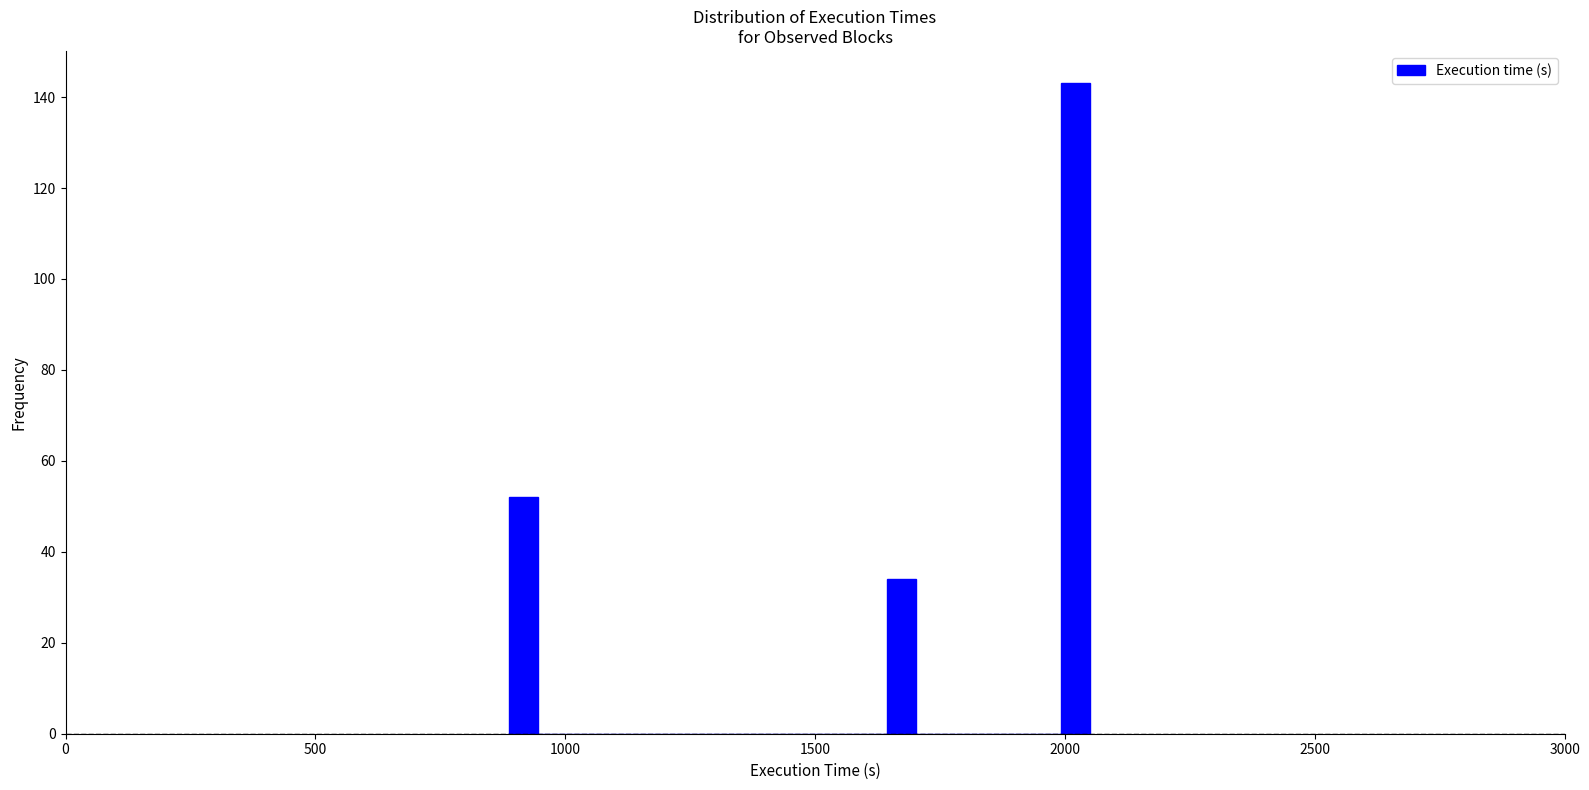

Around what value on the x-axis is the tallest bar? Give the approximate position of its centre, as read against the axis.

2000